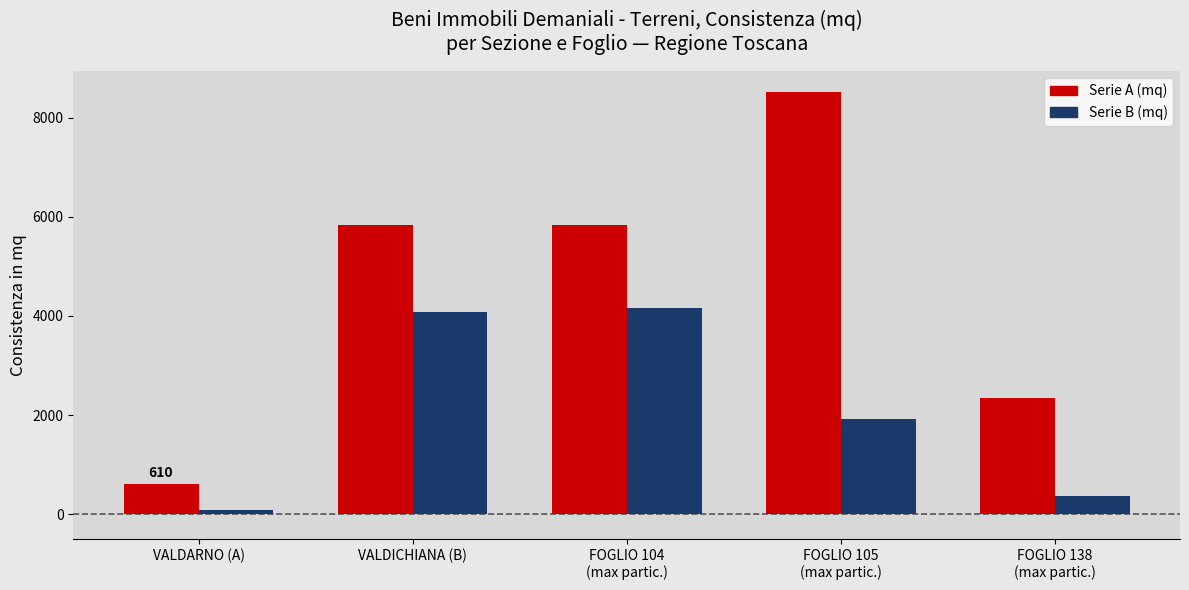

What is the label of the 2nd bar from the right?

FOGLIO 105
(max partic.)